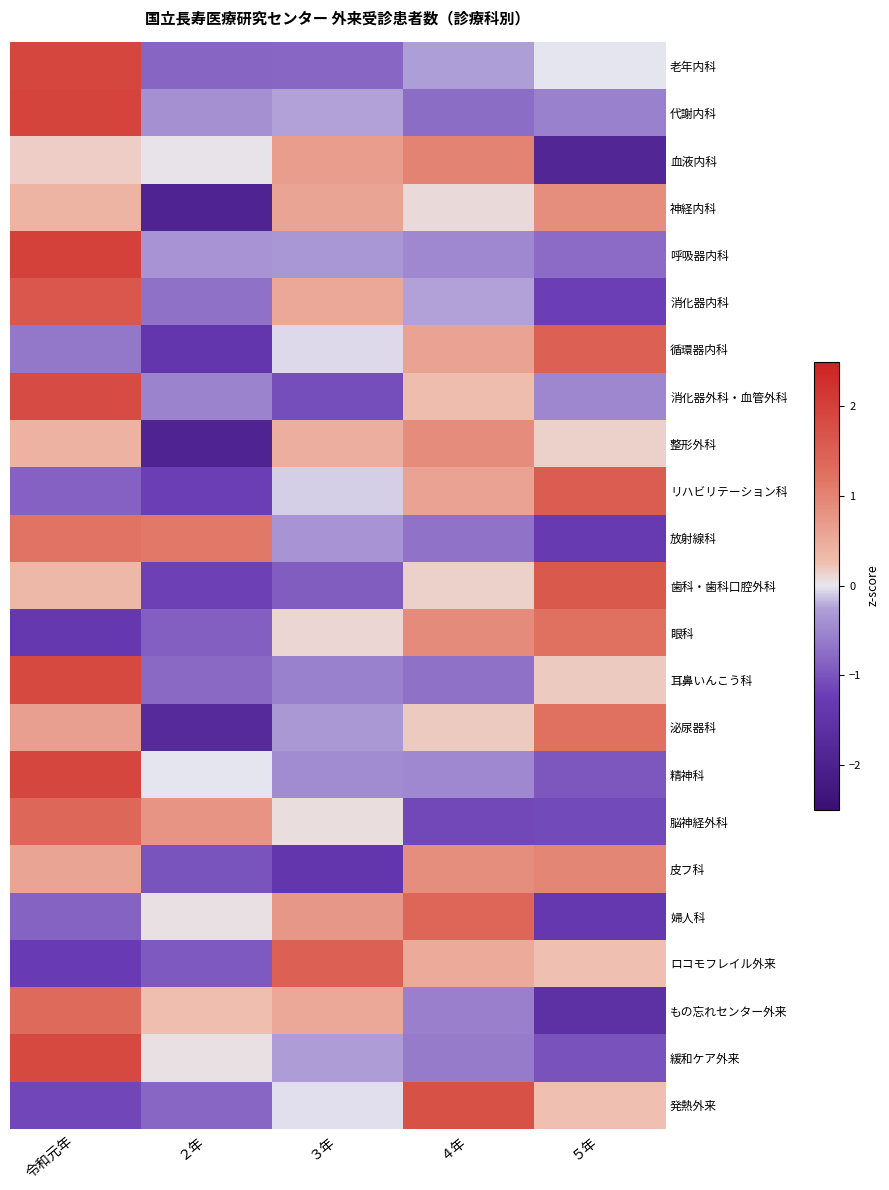

What is the total value across all series at ４年?

3.3